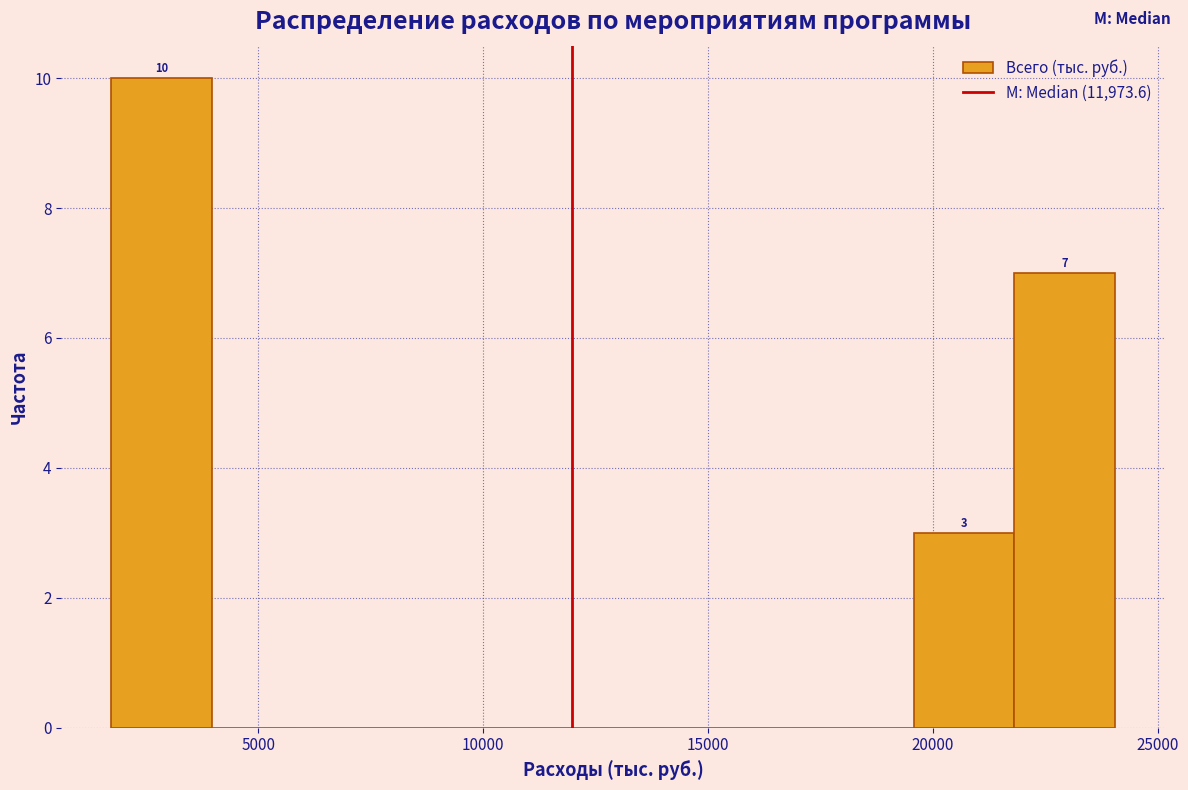

Which range on the x-axis has the tallest bar?

1500 to 4000